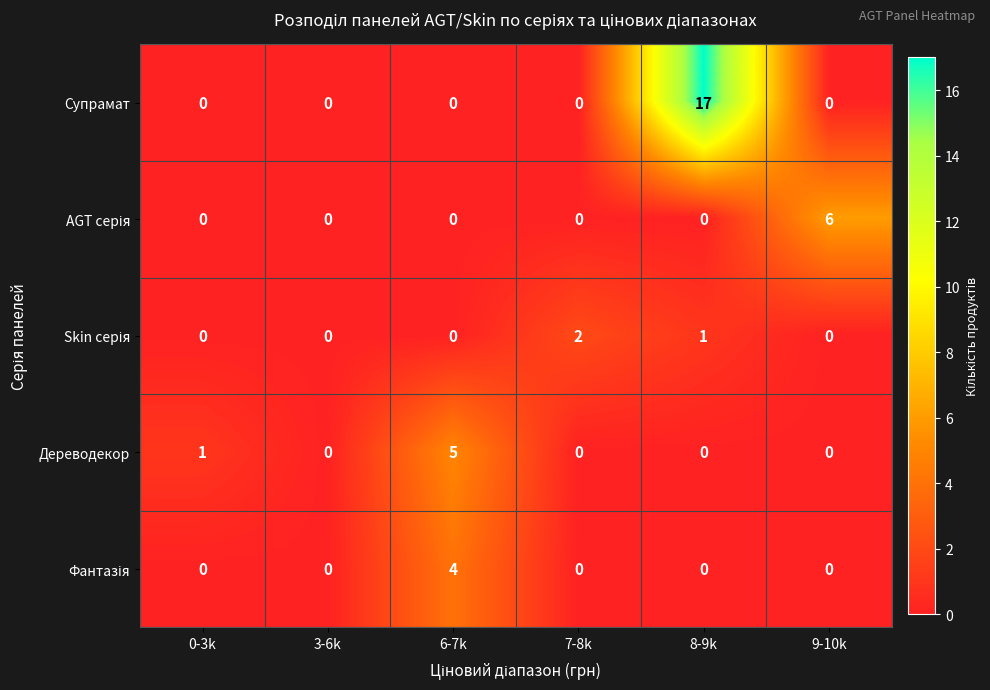

True or false: Дереводекор has a value of 5 at 6-7k.

True